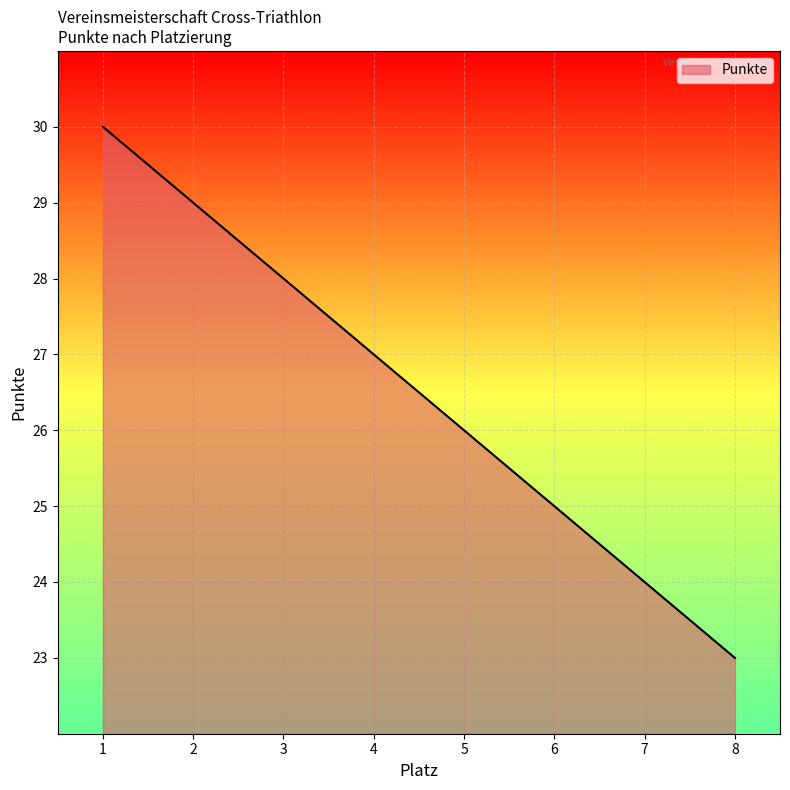

True or false: the data has more than 2 interior local peaks.

False